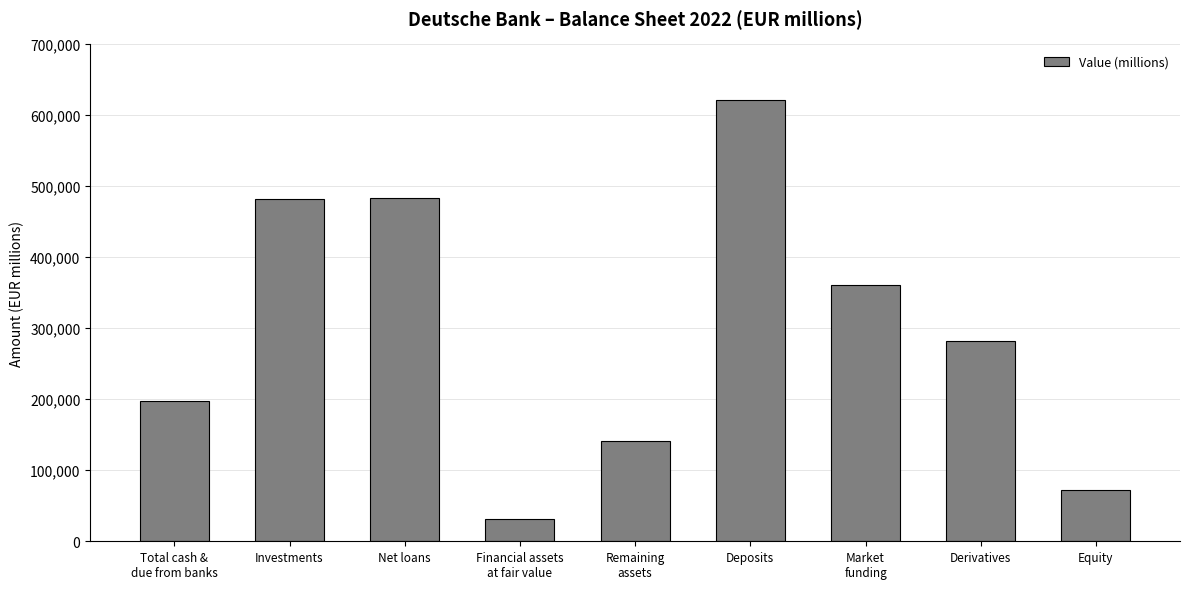

Read the value at Deposits.

621456